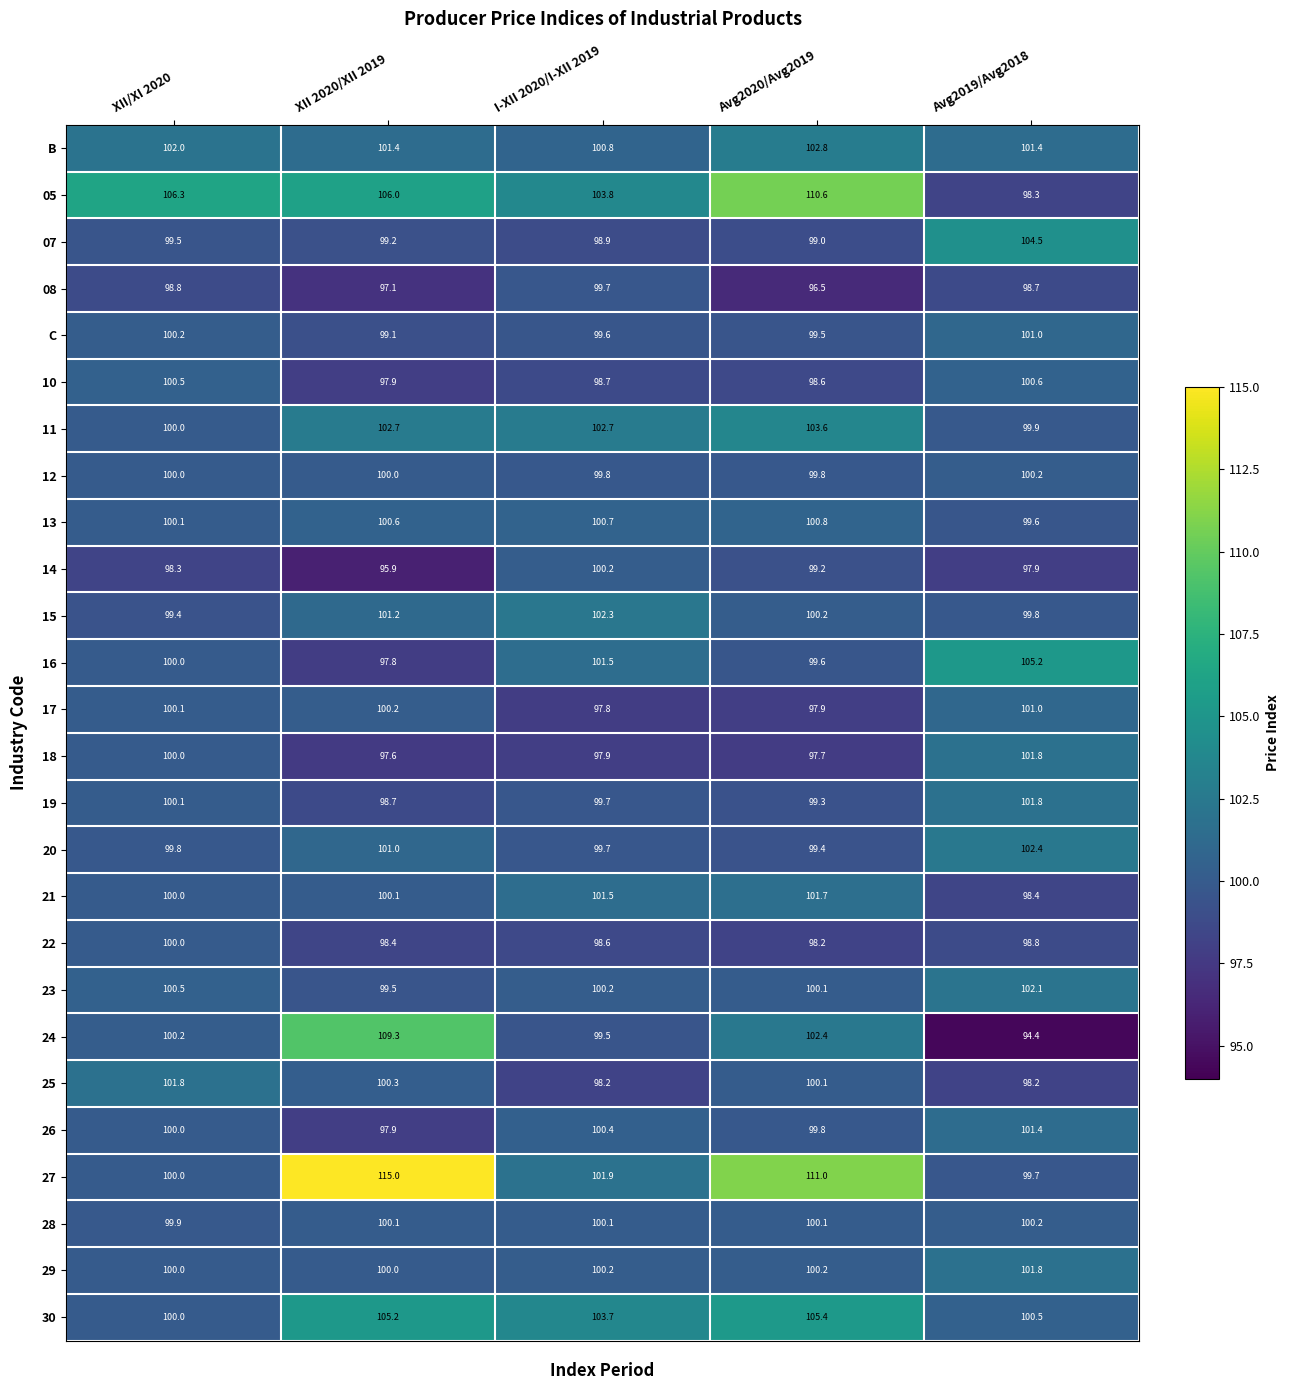

Rank the categories by C value from lowest to highest.

XII 2020/XII 2019, Avg2020/Avg2019, I-XII 2020/I-XII 2019, XII/XI 2020, Avg2019/Avg2018